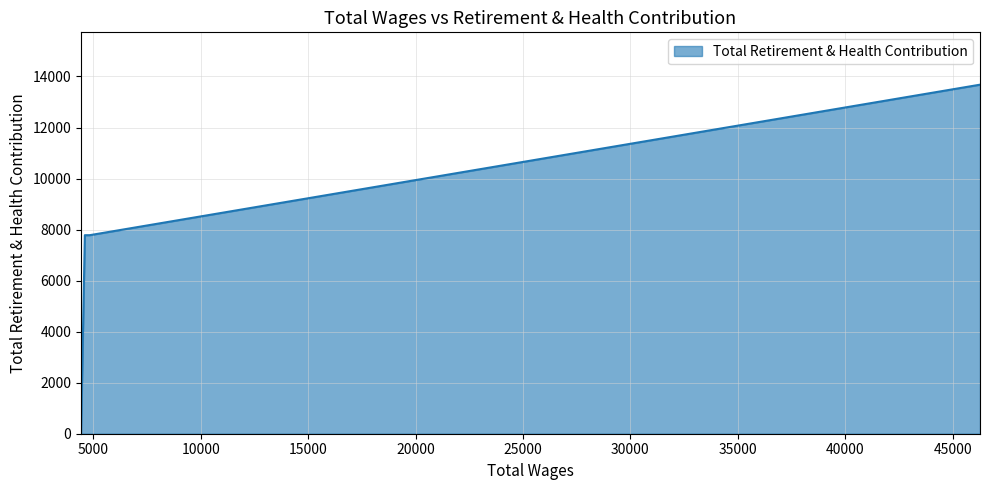

How many lines are shown in the chart?

1